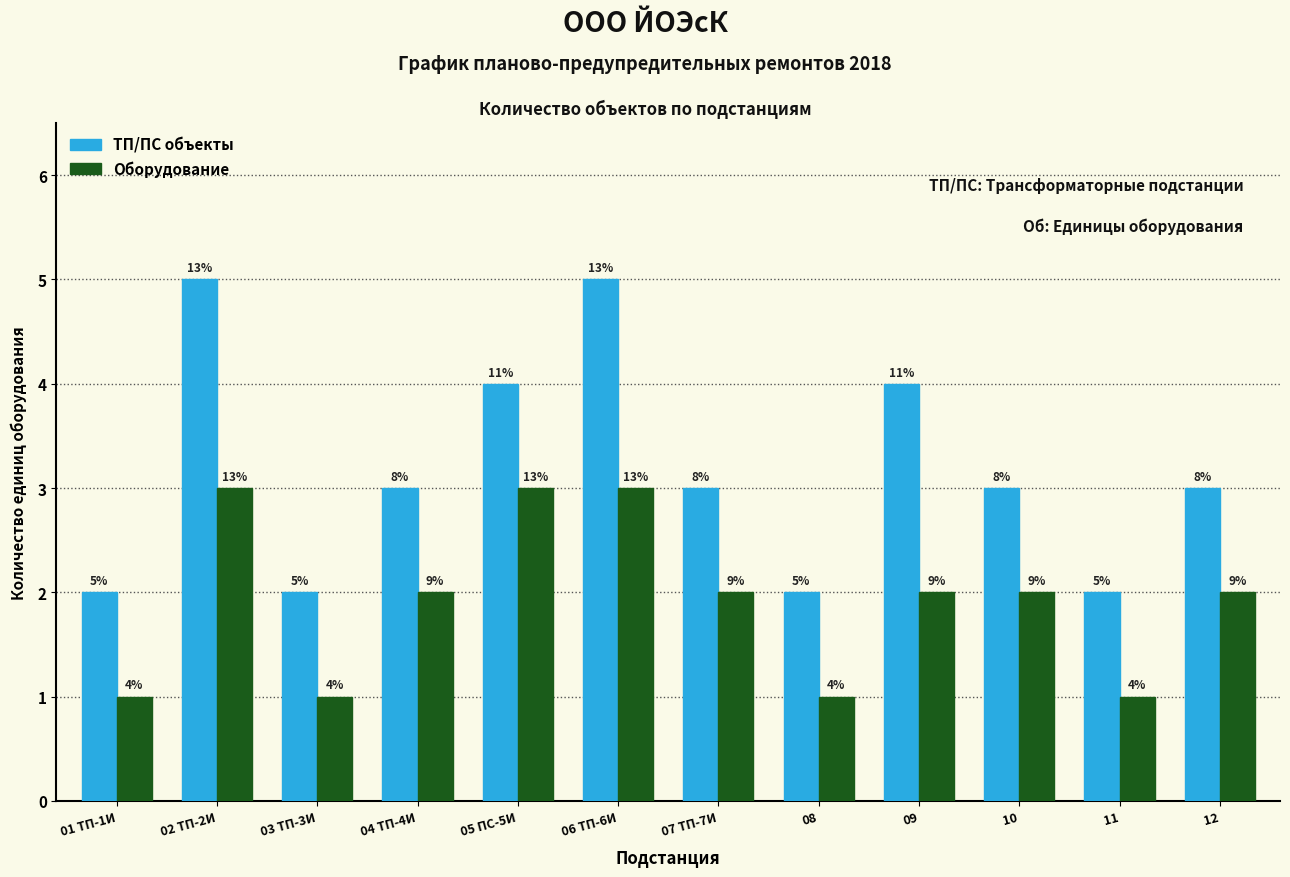

Which series has the largest total across all categories?

ТП/ПС объекты